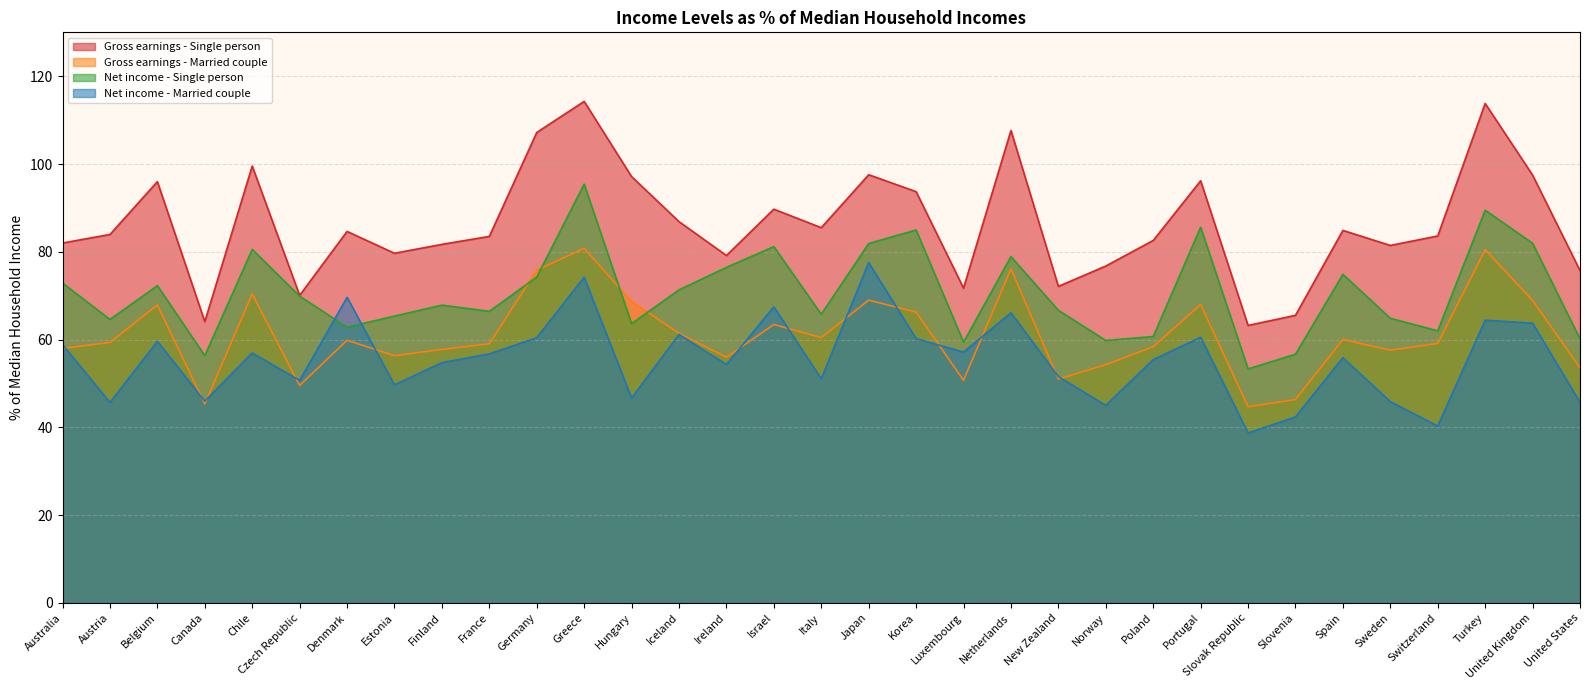

At which label is Gross earnings - Married couple closest to 62?

Iceland